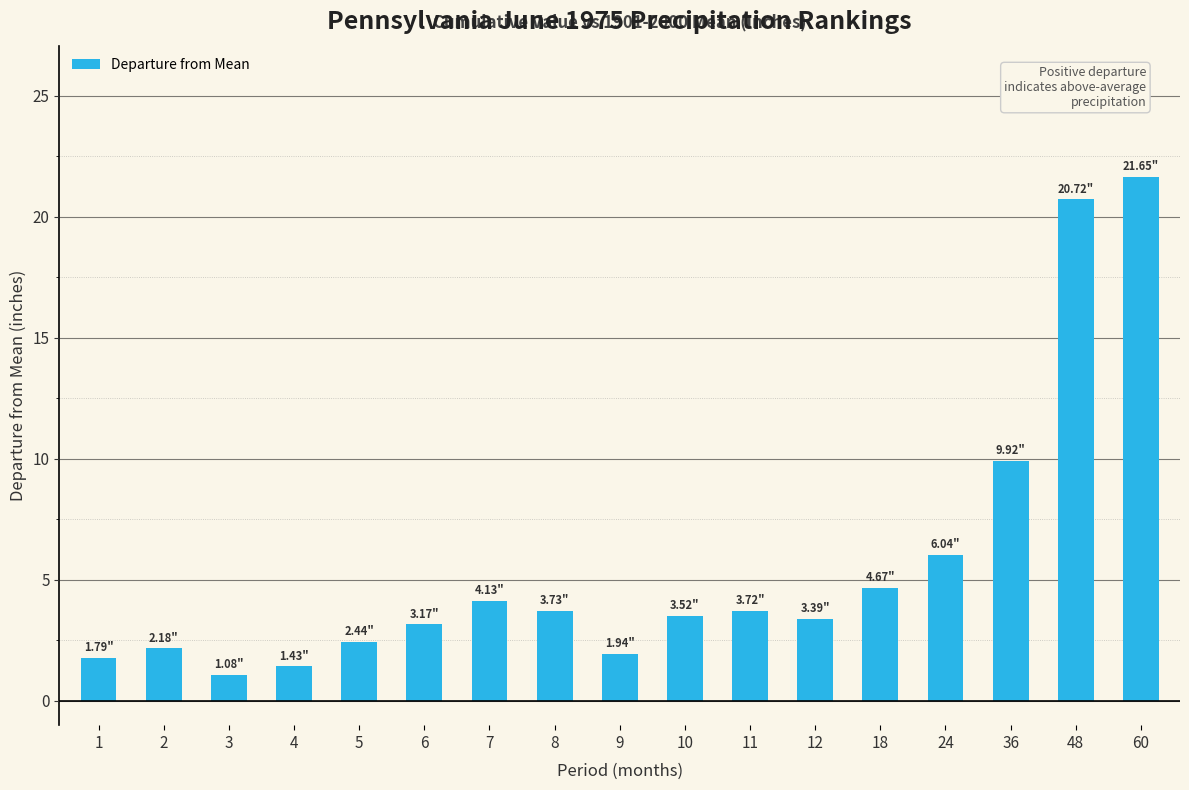

Which category has the highest value across all series?

60